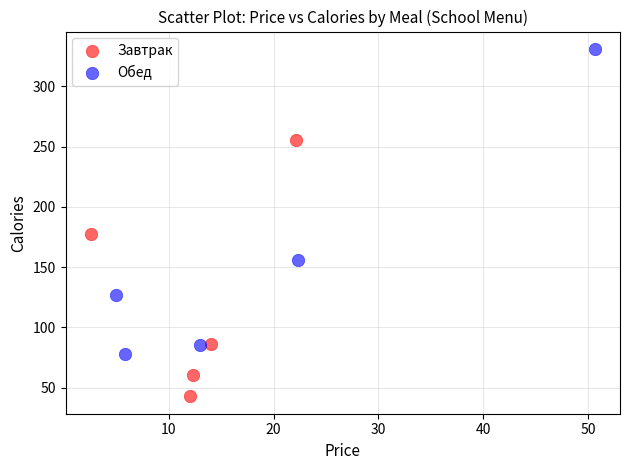

Which series reaches the minimum Y coordinate?

Завтрак